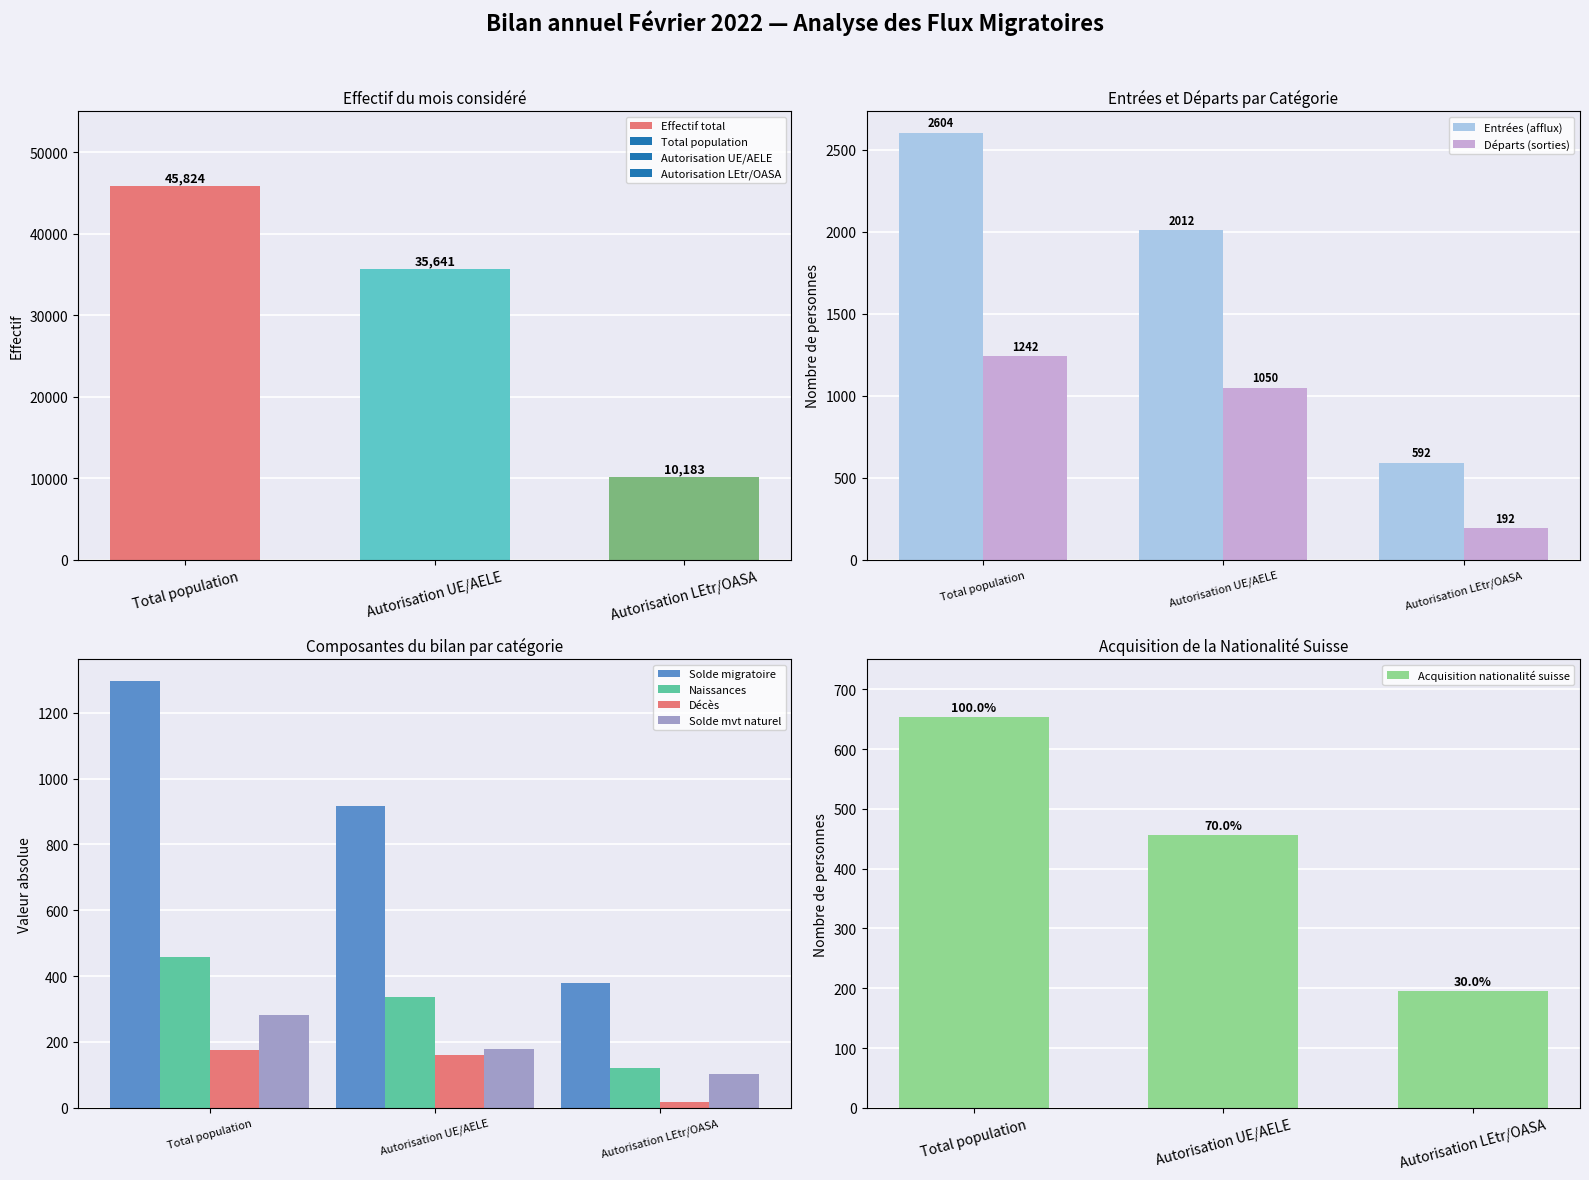

Where is Naissances nearest to the value 290?

Autorisation UE/AELE